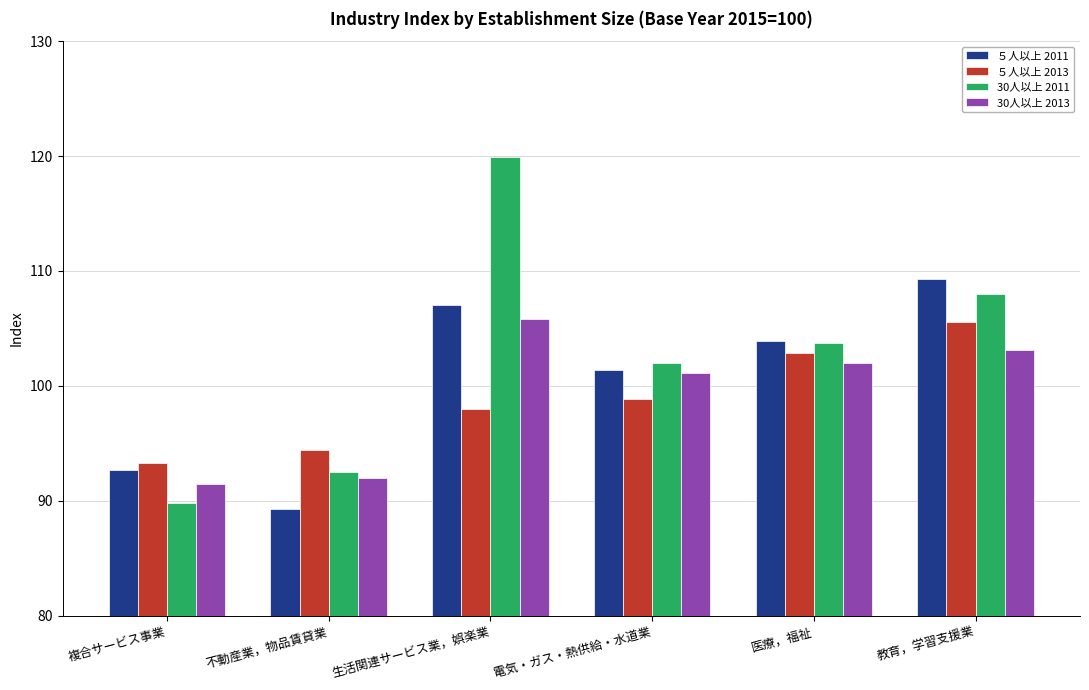

What is the value of the ５人以上 2013 bar at the 2nd from the left?

94.4